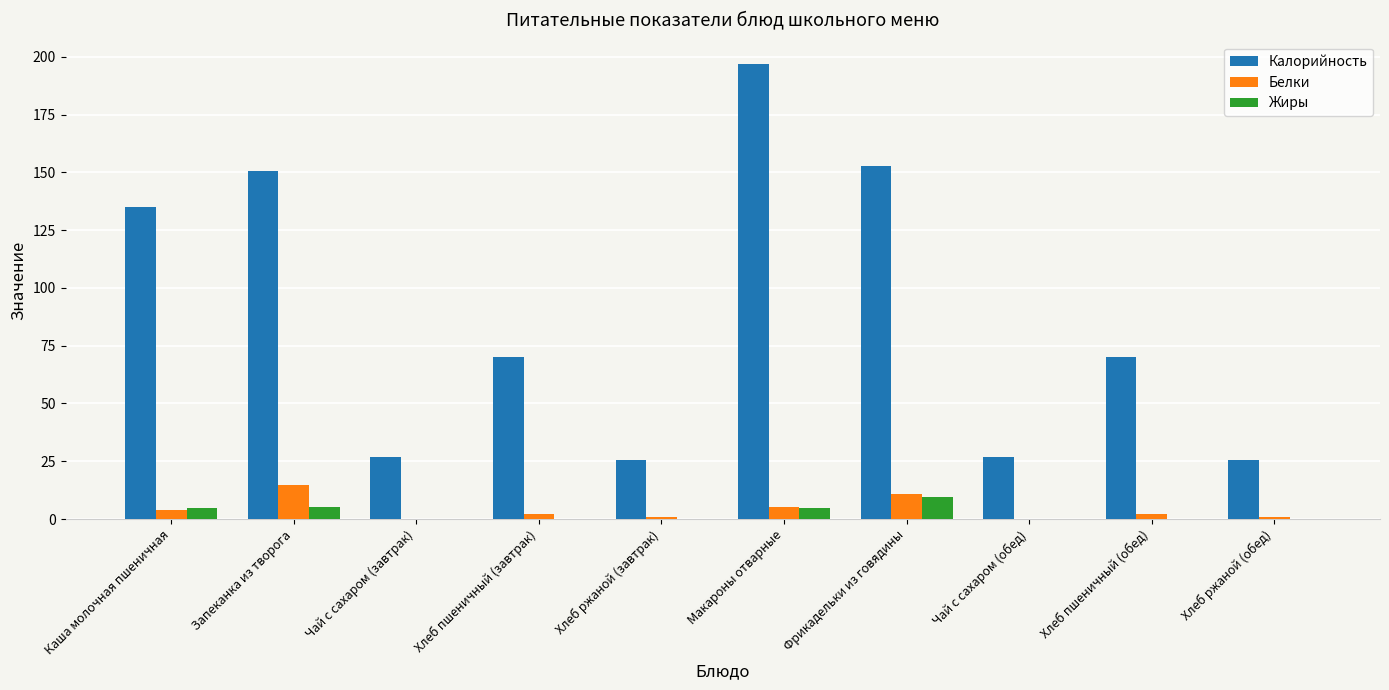

What value does the Белки series have at Хлеб ржаной (обед)?

1.0